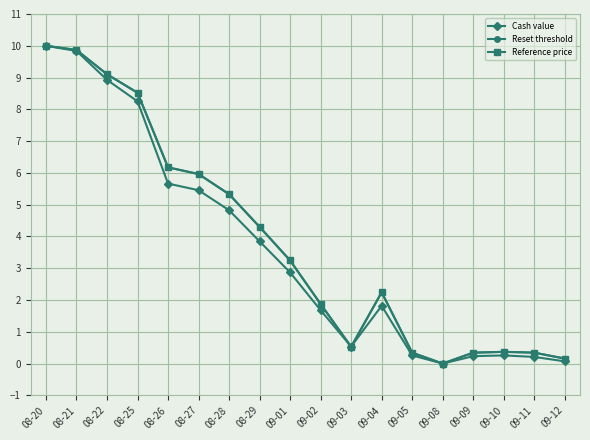

Which has a higher value, 09-10 or 08-21?

08-21